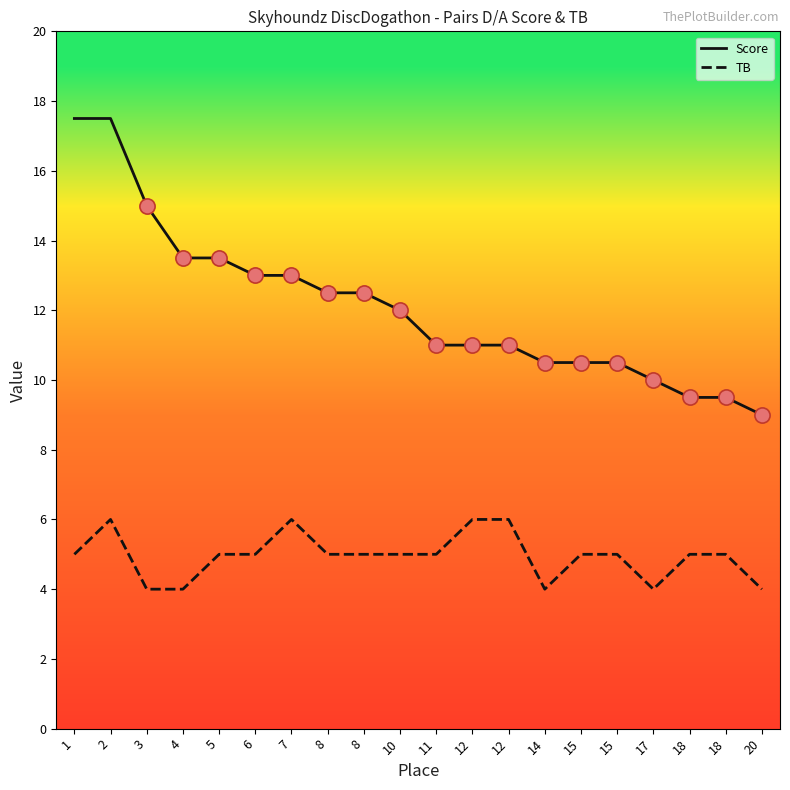

What are all the series names shown in the legend?

Score, TB